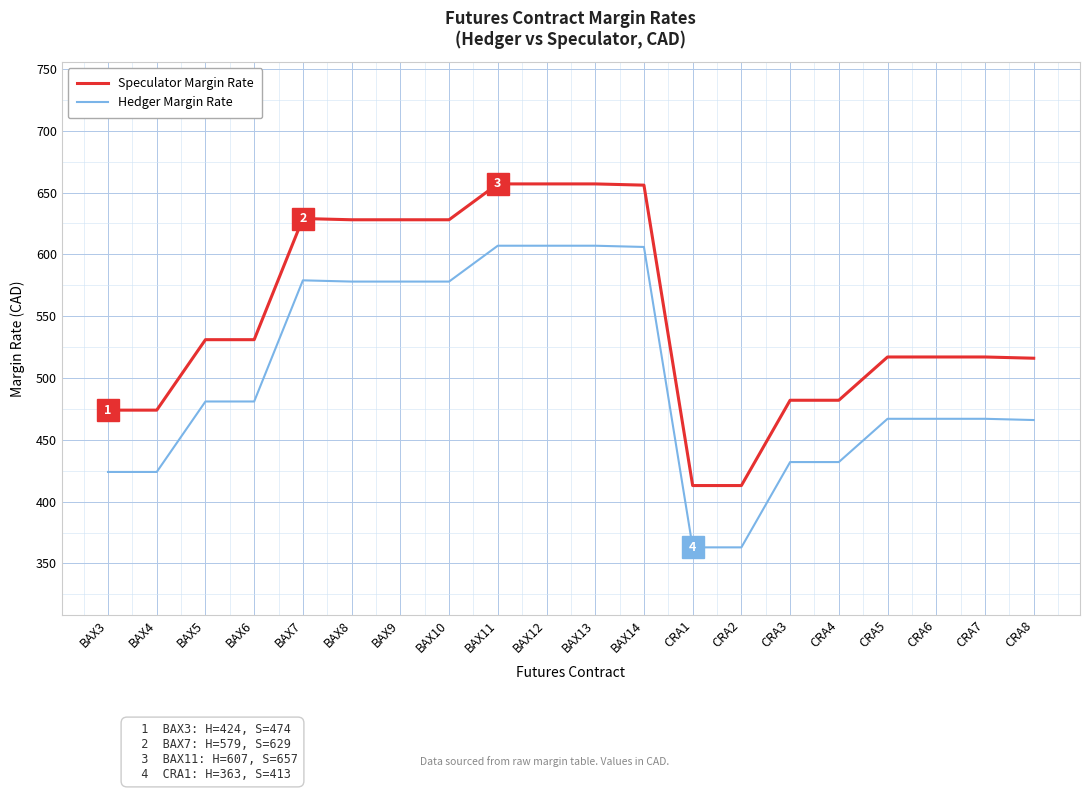

What is the difference between the maximum and minimum values in the Hedger Margin Rate series?

244